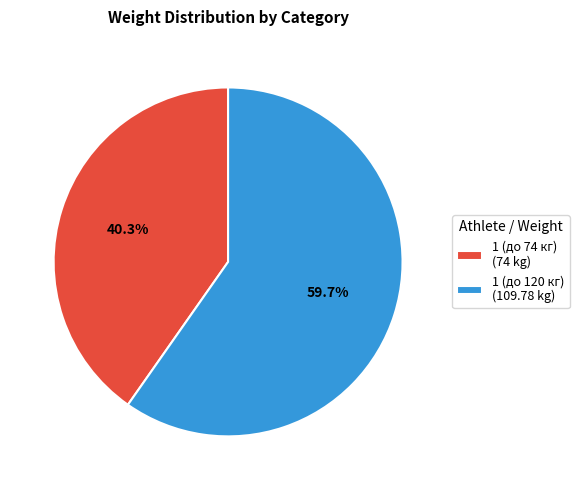

To the nearest percent, what is the average slice percentage?

50%